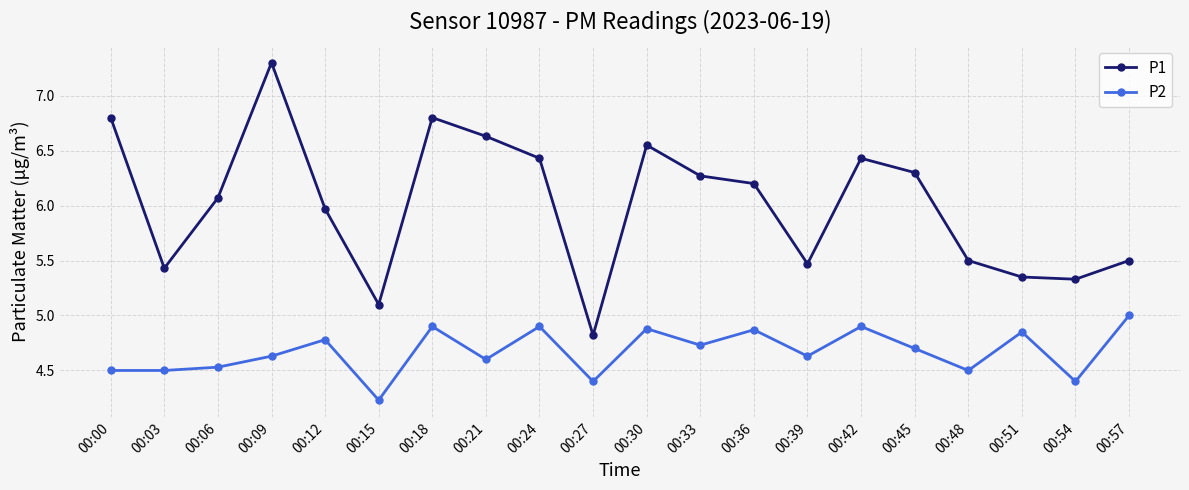

What is the greatest value displayed?

7.3